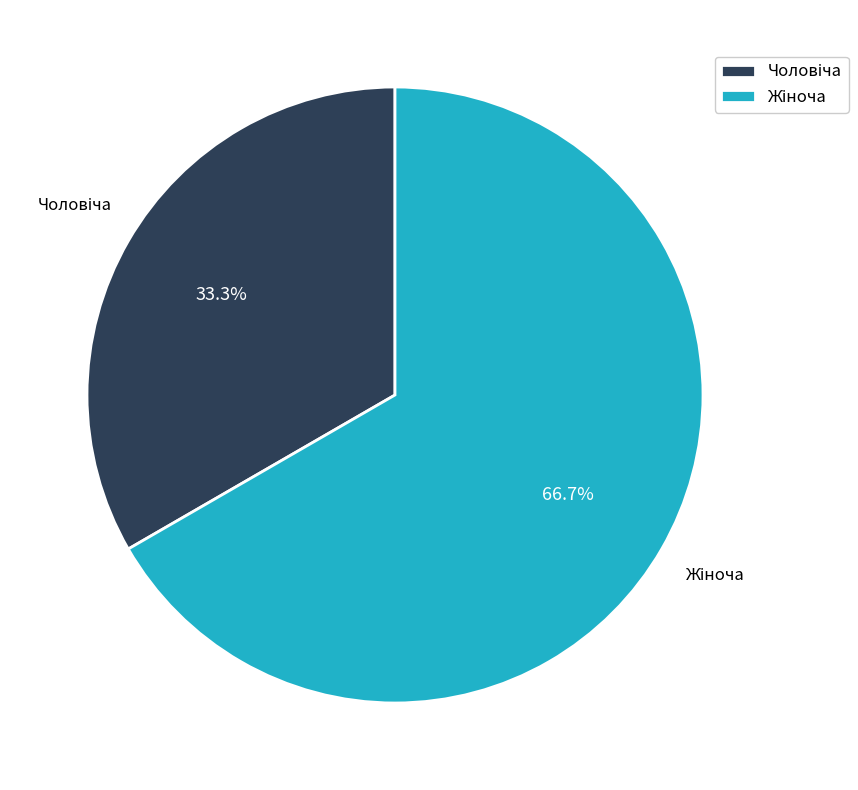

Is there a majority slice in this chart?

Yes